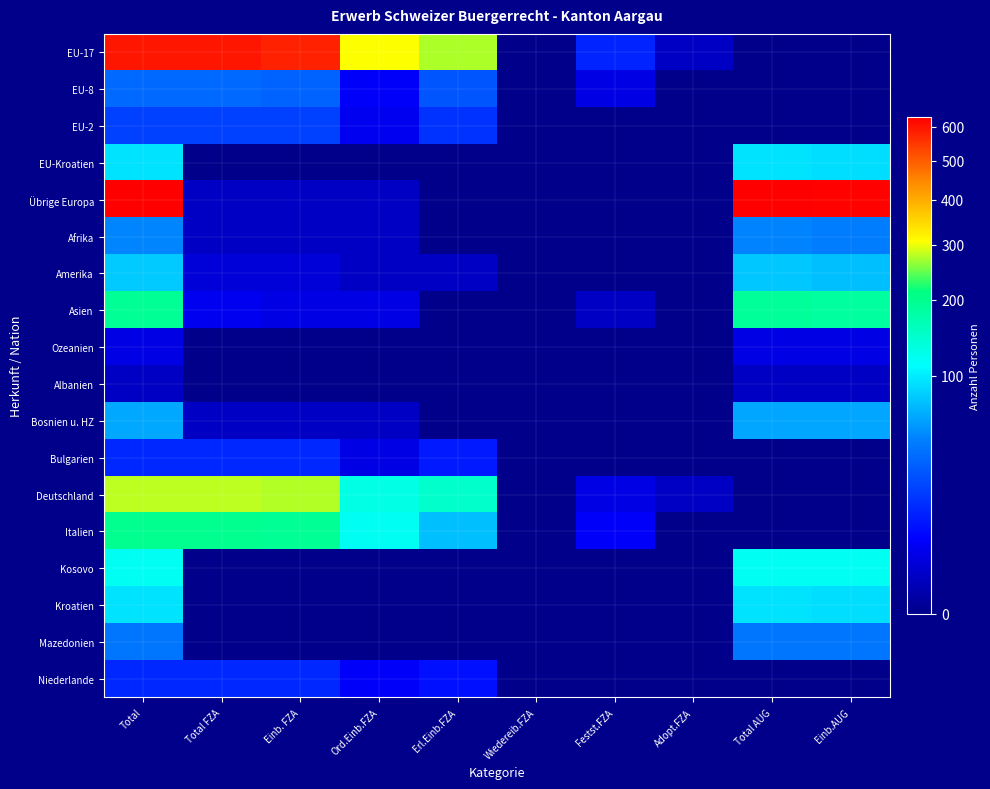

At which category is the sum across all series the highest?

Total